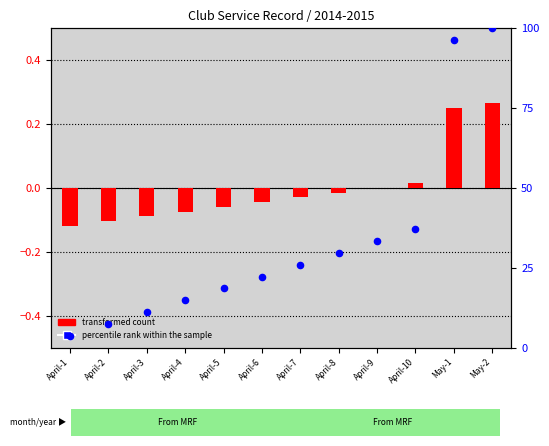

Which series has the widest spread of Y values?

percentile rank within the sample